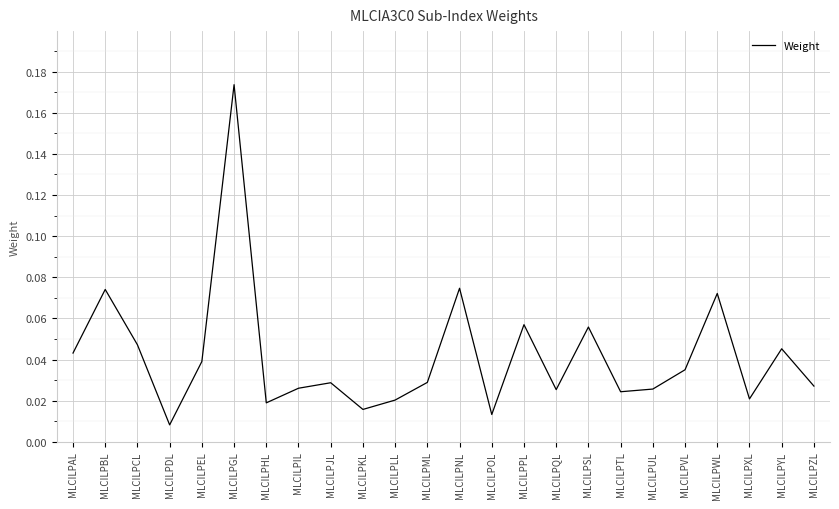

At which category does the chart reach its peak across all series?

MLCILPGL